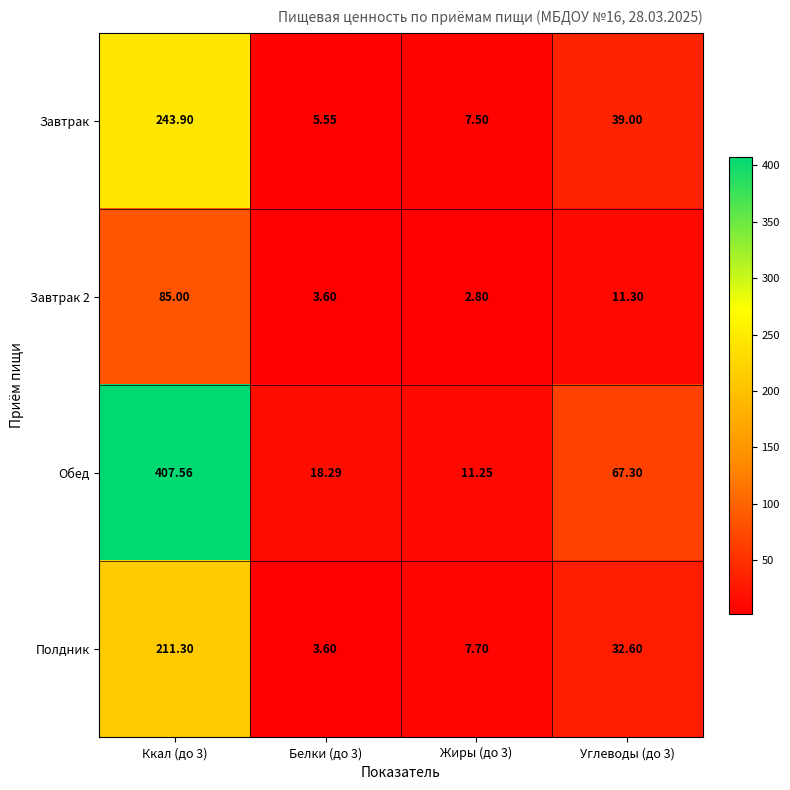

What is the greatest value displayed?

407.6